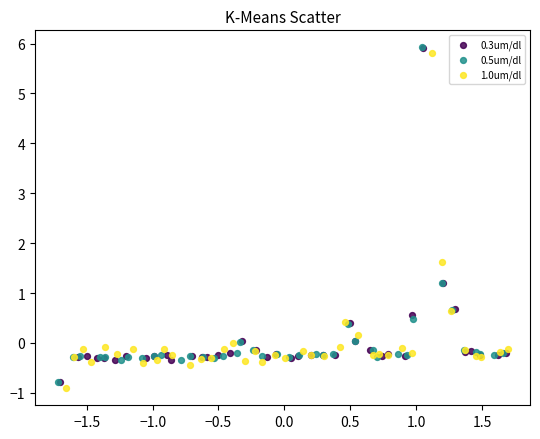

What are all the series names shown in the legend?

0.3um/dl, 0.5um/dl, 1.0um/dl